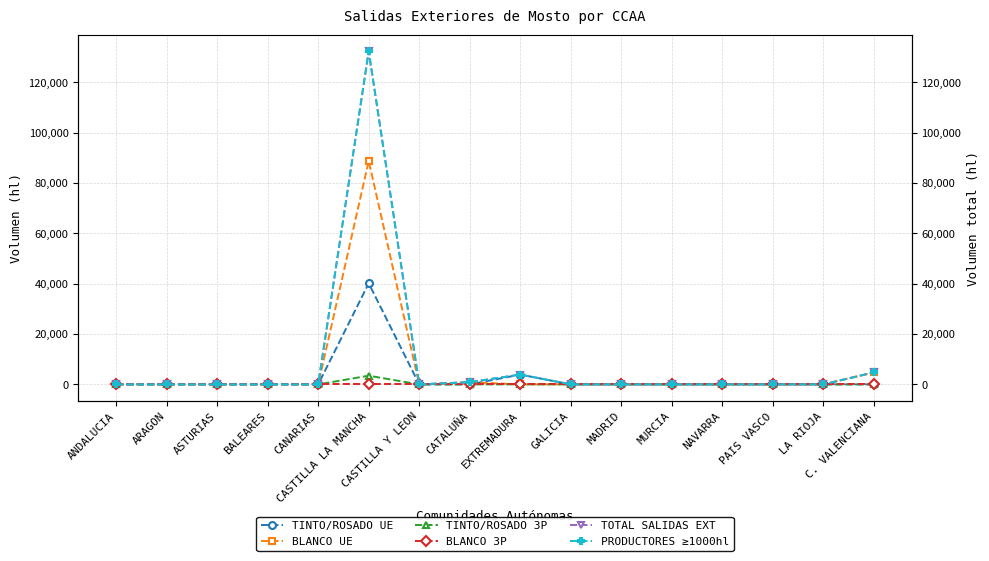

What is the label of the 9th point from the right?

CATALUÑA